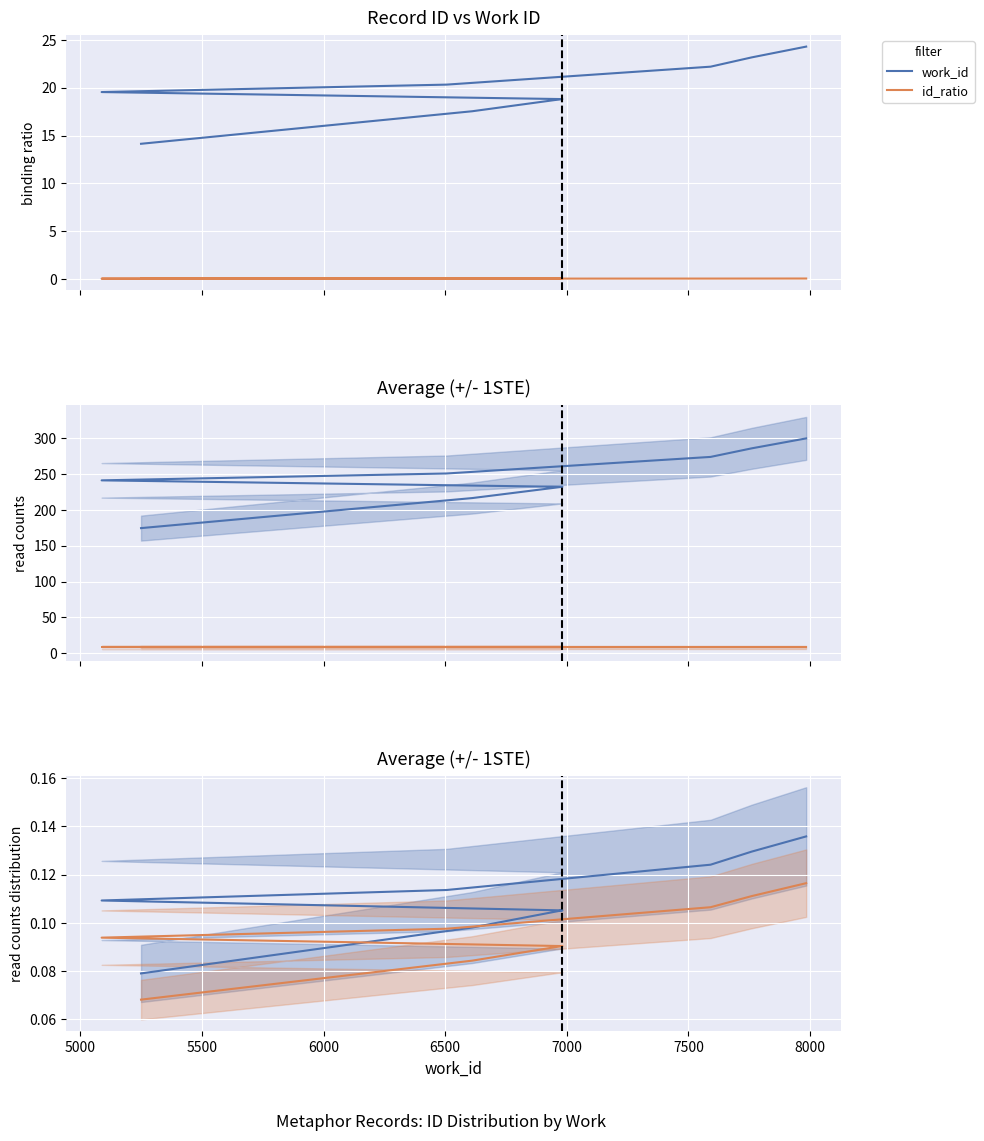

Rank the series by their maximum value, from highest to lowest.

work_id, id_ratio